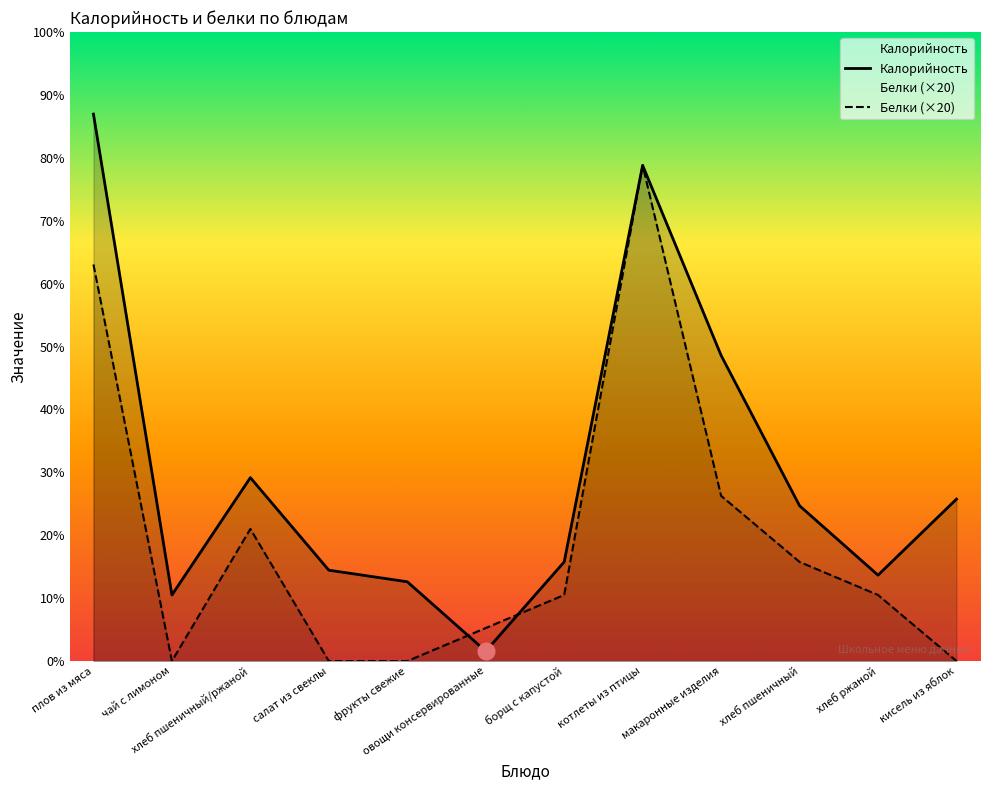

Where is the first local maximum for Калорийность?

хлеб пшеничный/ржаной